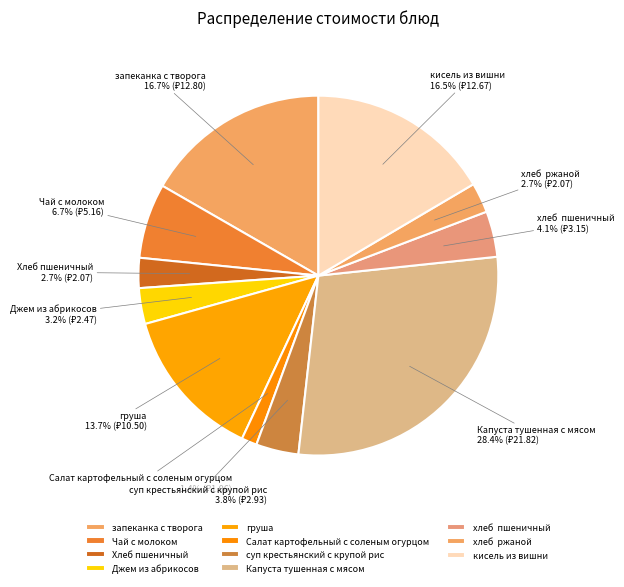

Combined, do Капуста тушенная с мясом and суп крестьянский с крупой рис account for over 50%?

No